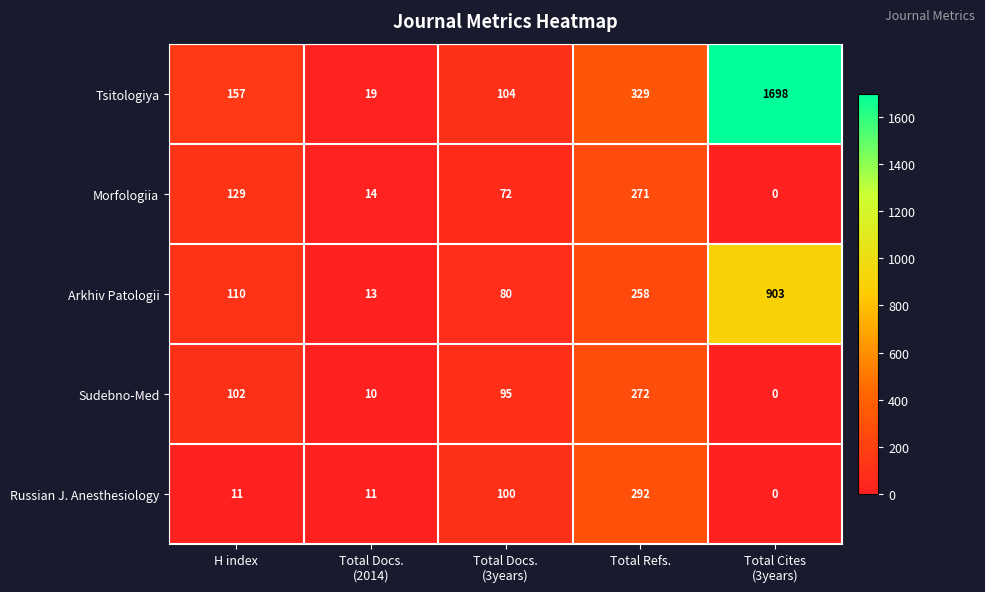

How many values in Morfologiia are above zero?

4